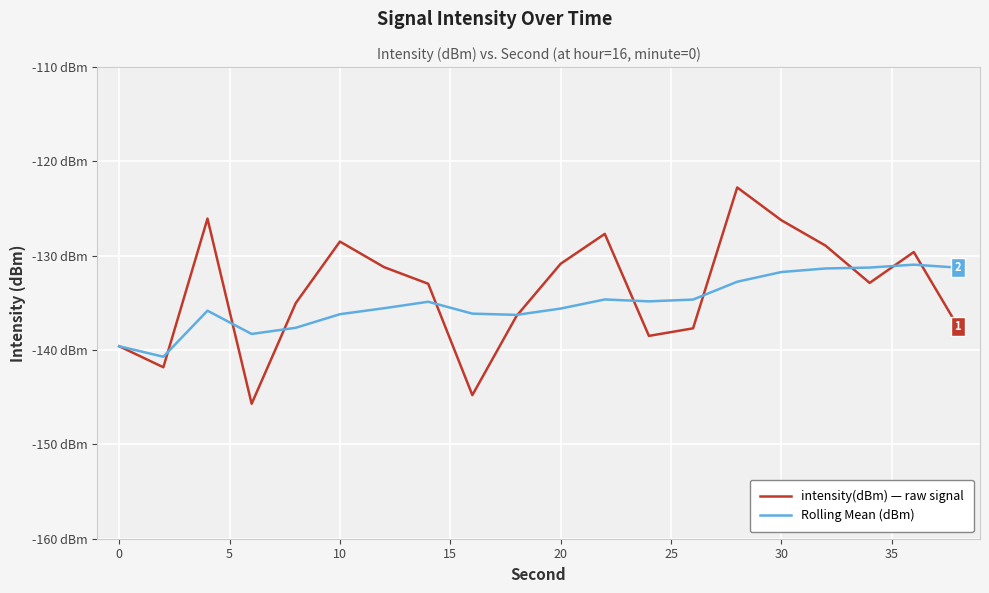

Is this an area chart (filled region under the line)?

No